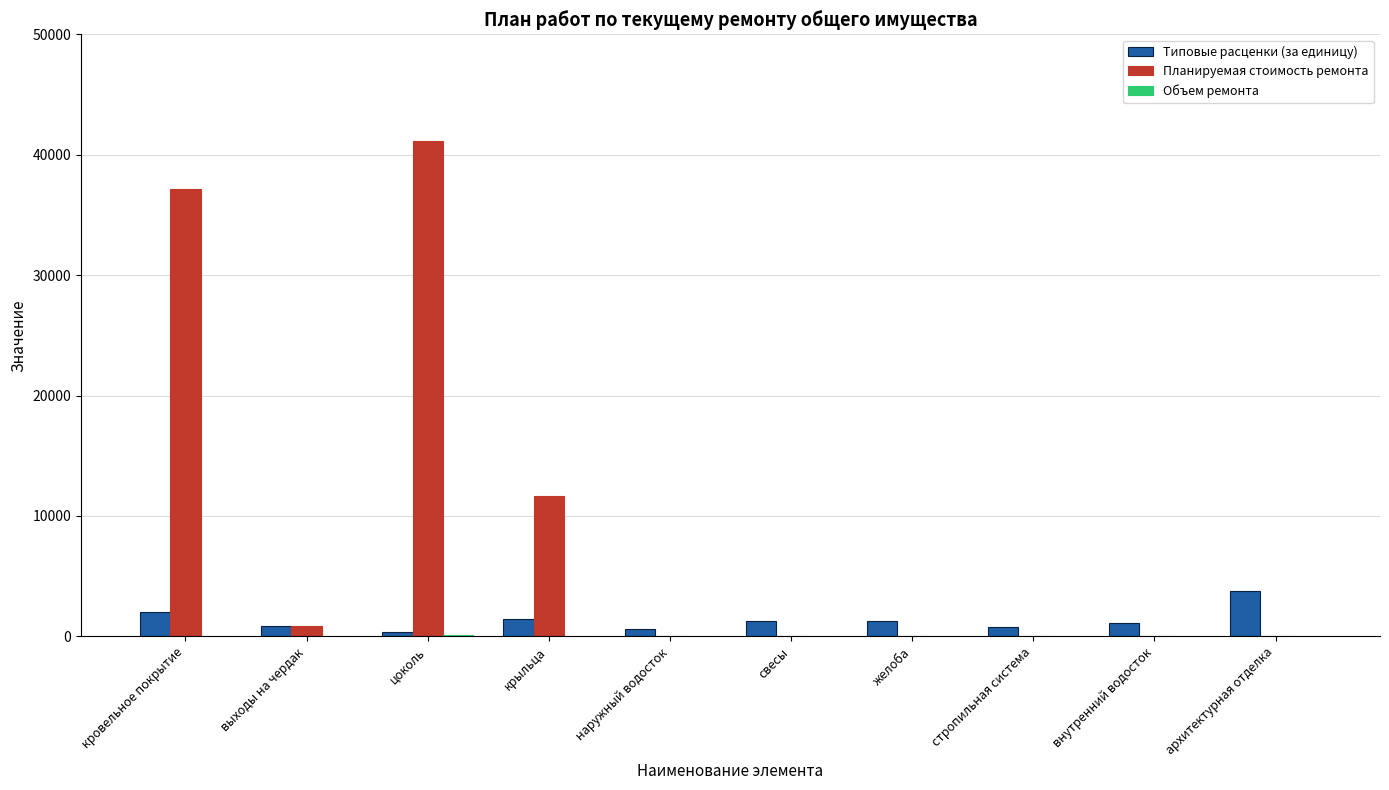

Is the value of Типовые расценки (за единицу) at желоба greater than the value of Планируемая стоимость ремонта at цоколь?

No